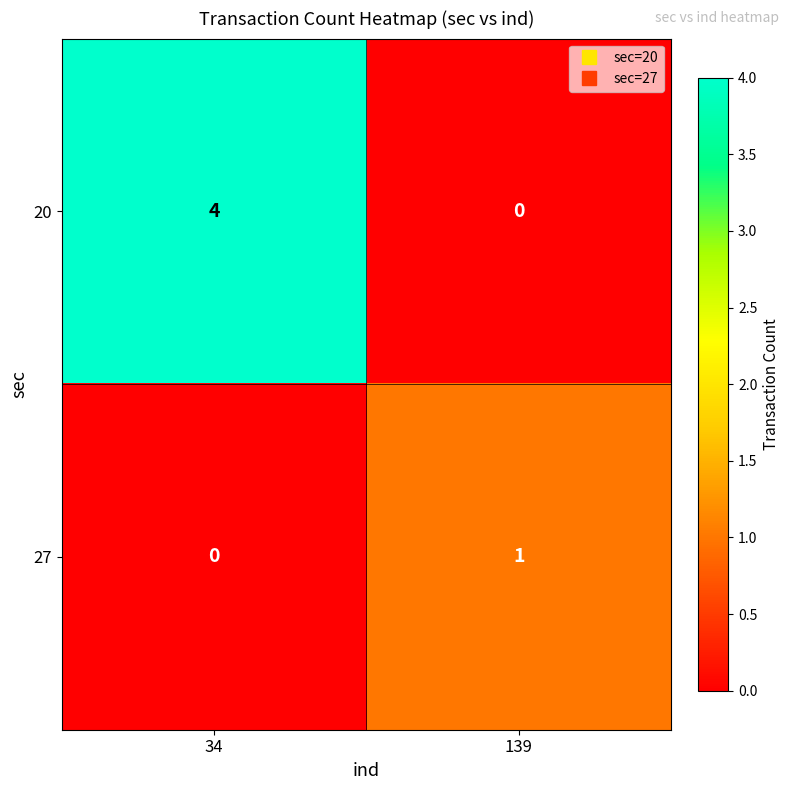

What is the greatest value displayed?

4